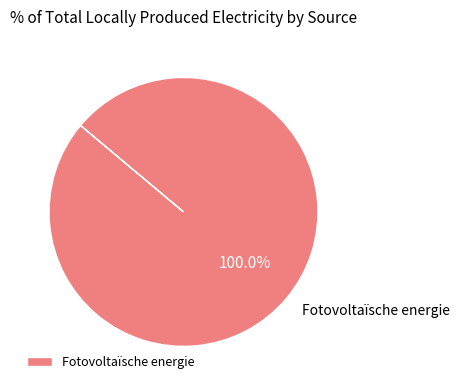

Which category accounts for the majority?

Fotovoltaïsche energie